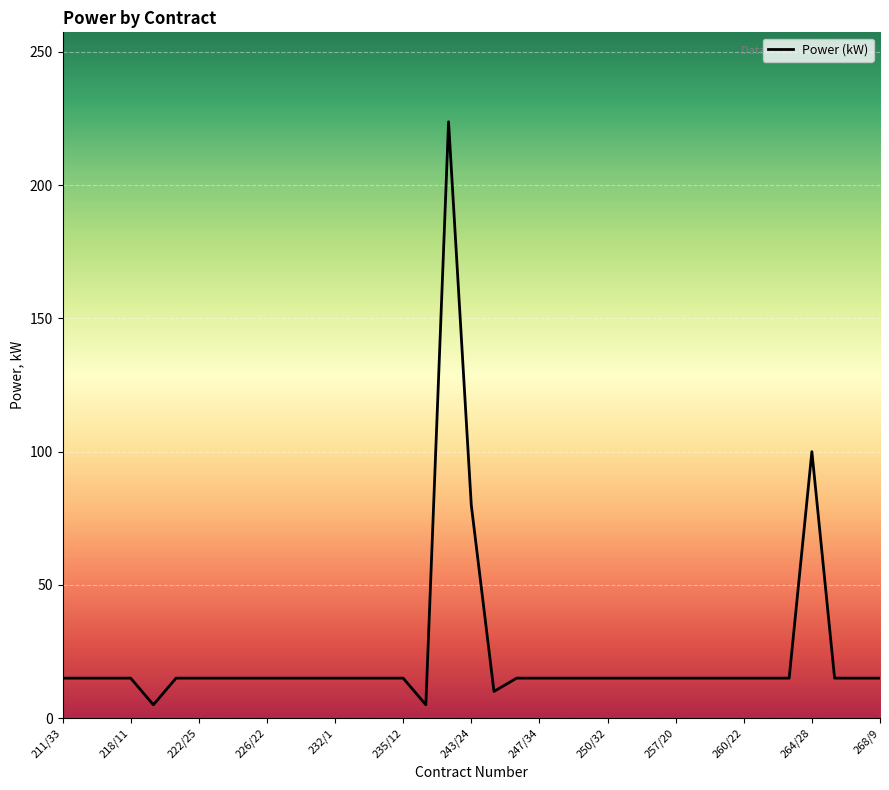

What is the maximum value shown in the chart?

223.8